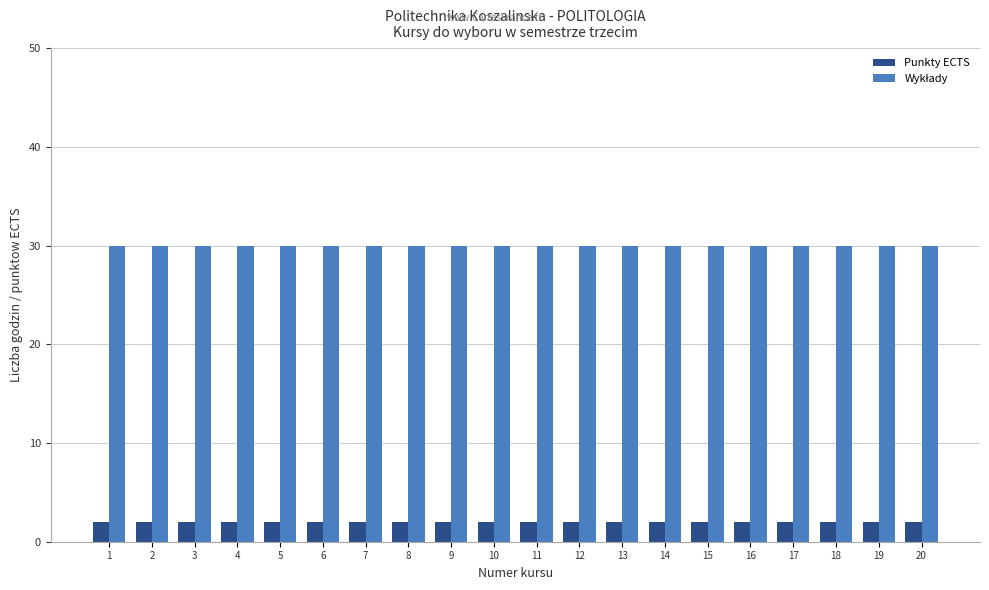

Count the number of categories in the chart.

20